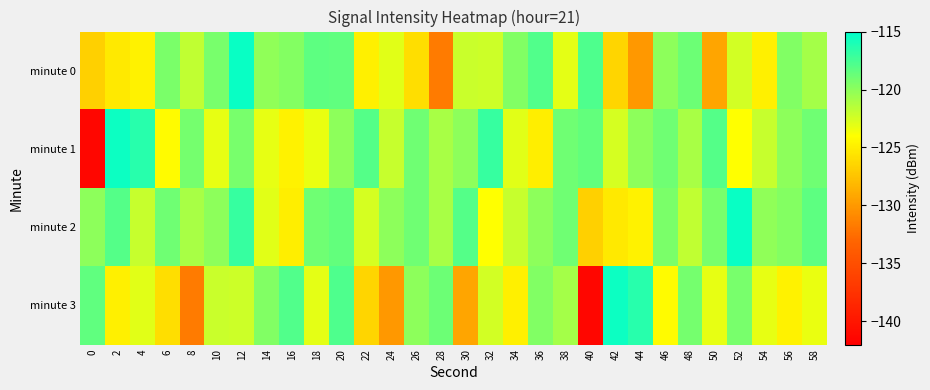

What is the difference between the highest and lowest values at 20?

2.2